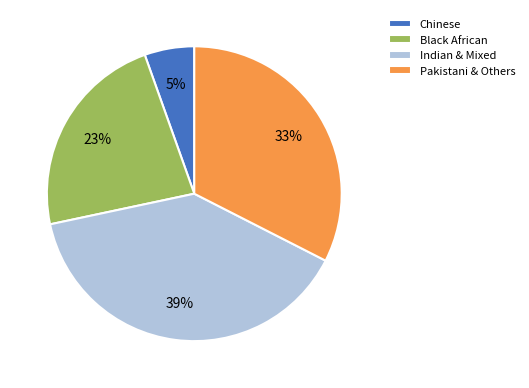

Which category has the smallest portion of the pie?

Chinese